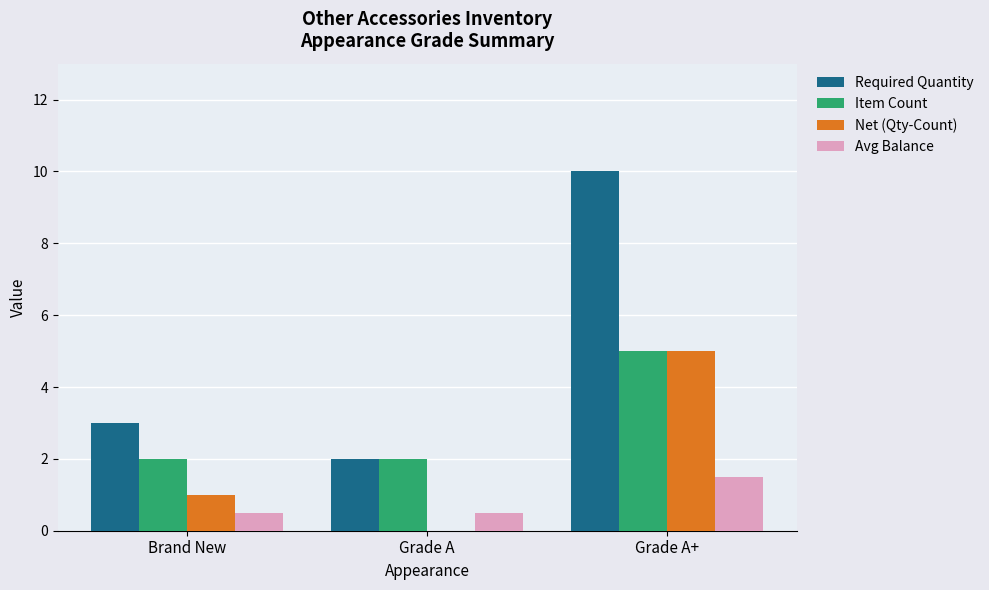

Which series changed the most between Brand New and Grade A+?

Required Quantity